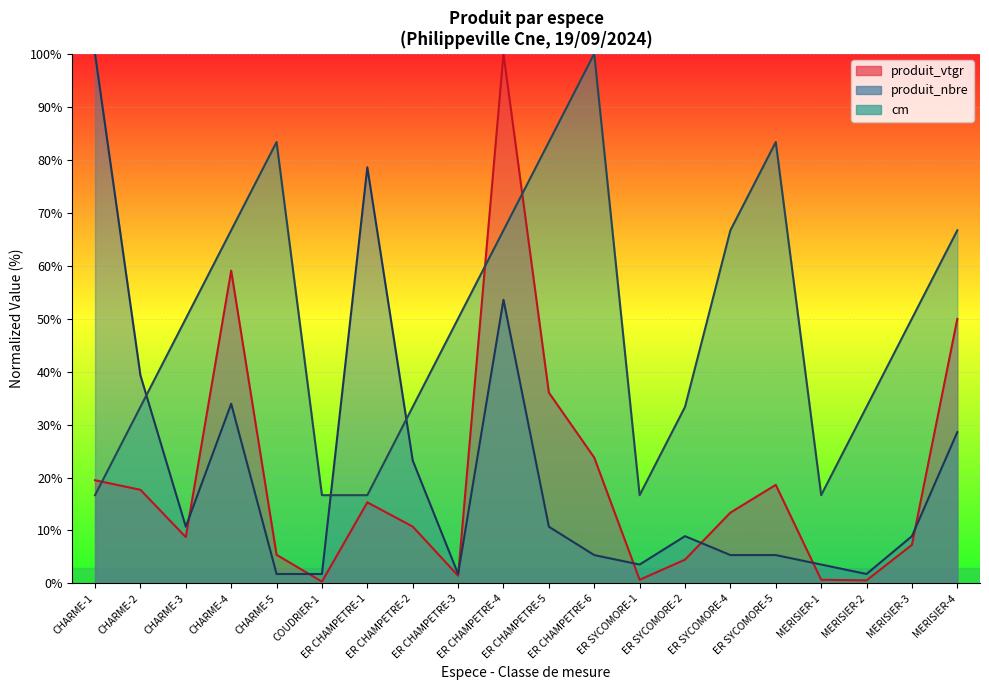

What is the average value of the produit_vtgr series?

19.7